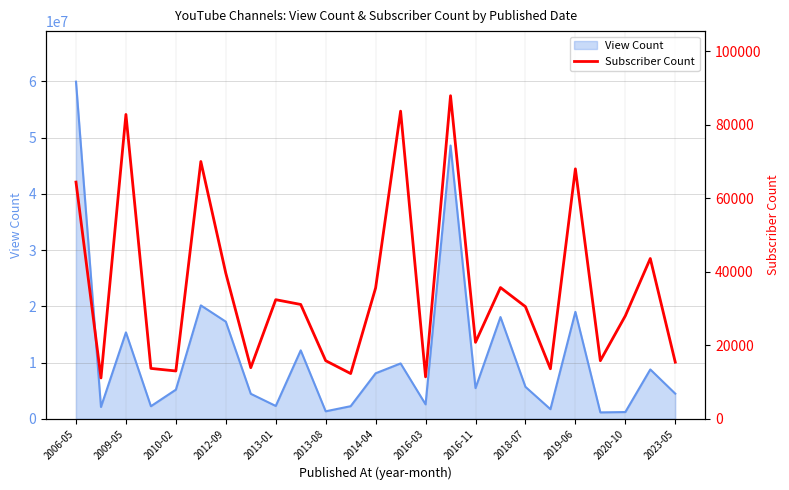

What is the maximum value for View Count?

59925107